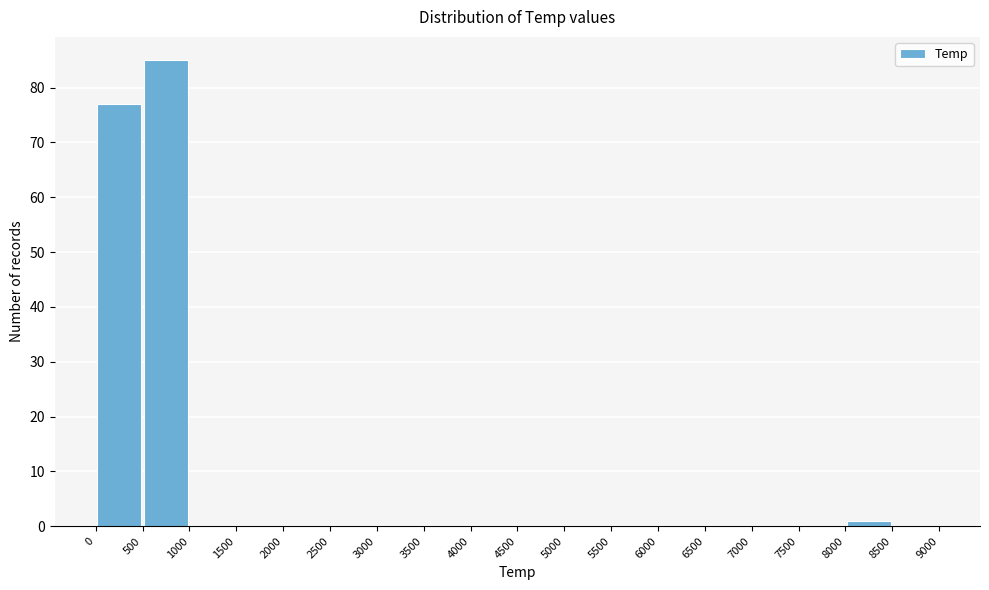

What is the height of the bar covering 0 to 500 on the x-axis? The values are not printed on the chart, so give them approximately, as read against the axis.

77